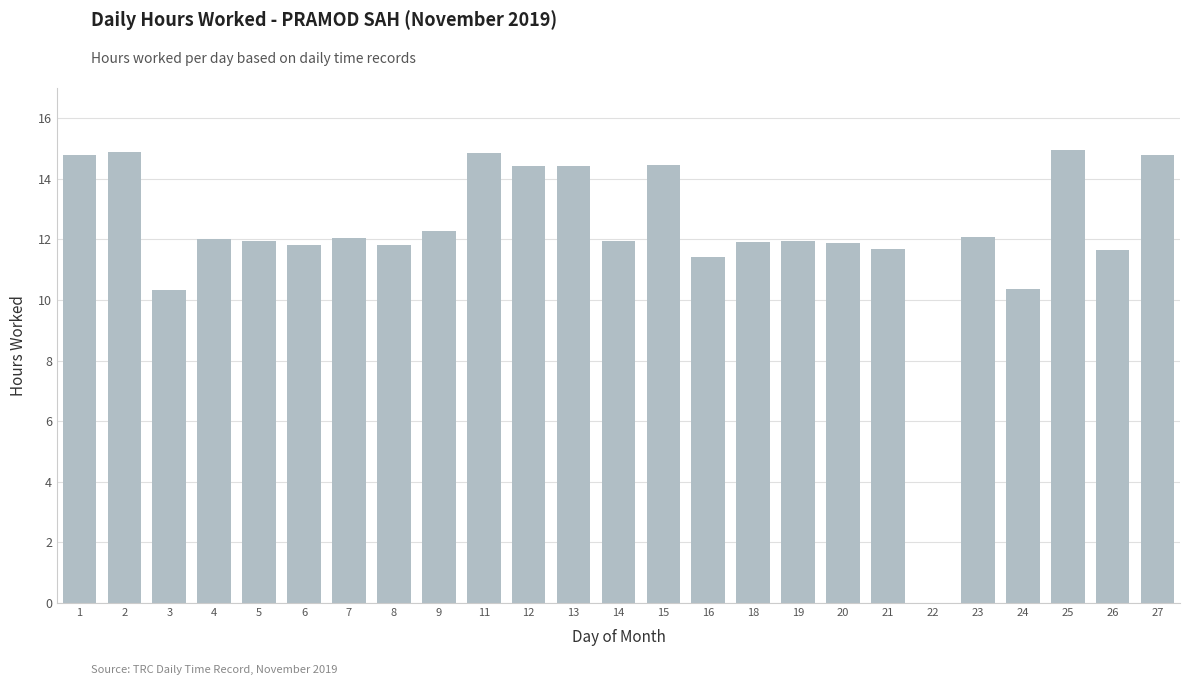

Is it true that the value at 13 is 5.8?

False